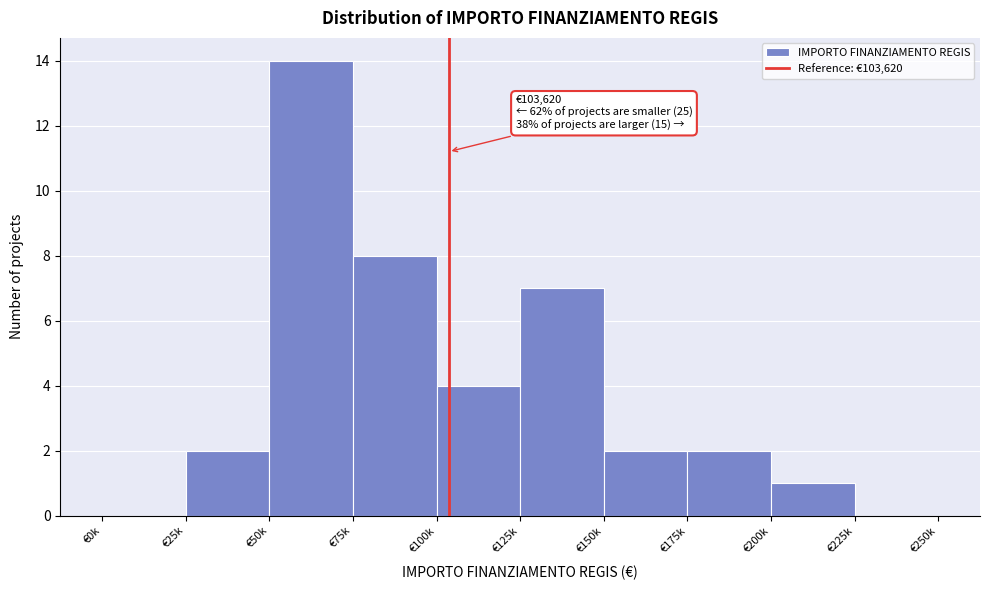

What is the sum of all values?

40